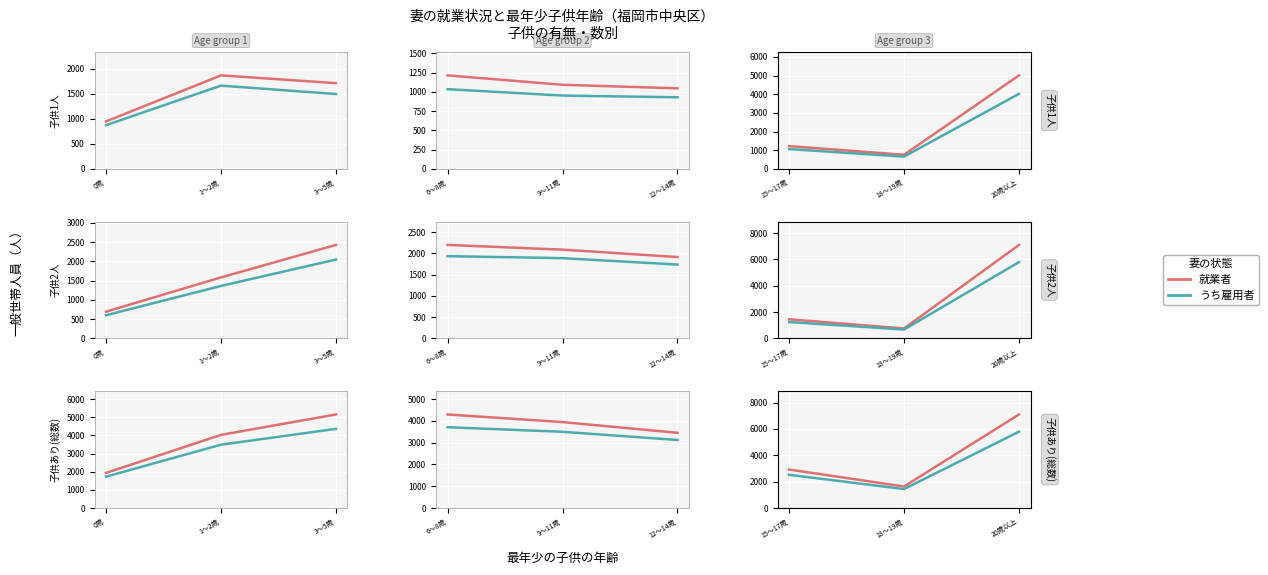

At which category is the sum across all series the highest?

20歳以上